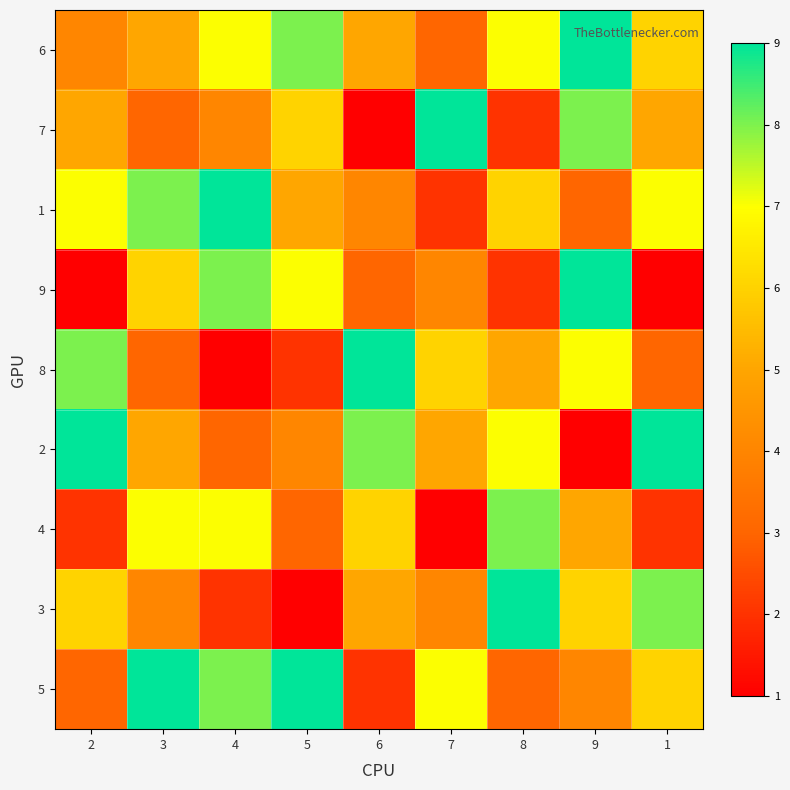

Reading right to left, transcribe all the data shown in this chart.

6: 1=6	9=9	8=7	7=3	6=5	5=8	4=7	3=5	2=4
7: 1=5	9=8	8=2	7=9	6=1	5=6	4=4	3=3	2=5
1: 1=7	9=3	8=6	7=2	6=4	5=5	4=9	3=8	2=7
9: 1=1	9=9	8=2	7=4	6=3	5=7	4=8	3=6	2=1
8: 1=3	9=7	8=5	7=6	6=9	5=2	4=1	3=3	2=8
2: 1=9	9=1	8=7	7=5	6=8	5=4	4=3	3=5	2=9
4: 1=2	9=5	8=8	7=1	6=6	5=3	4=7	3=7	2=2
3: 1=8	9=6	8=9	7=4	6=5	5=1	4=2	3=4	2=6
5: 1=6	9=4	8=3	7=7	6=2	5=9	4=8	3=9	2=3